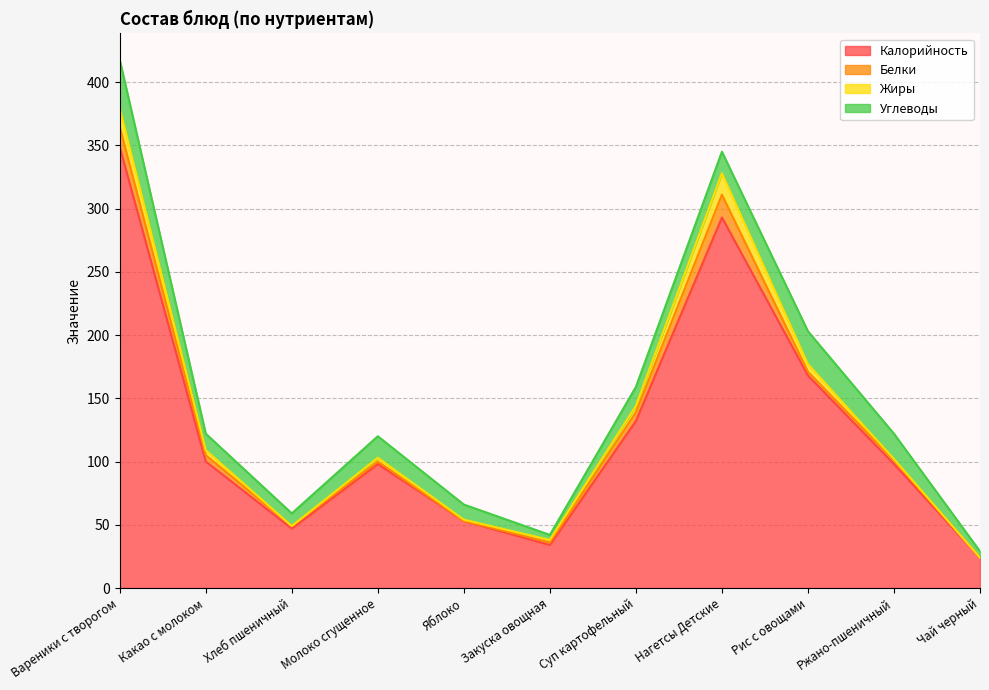

True or false: Углеводы and Белки cross at least once.

True